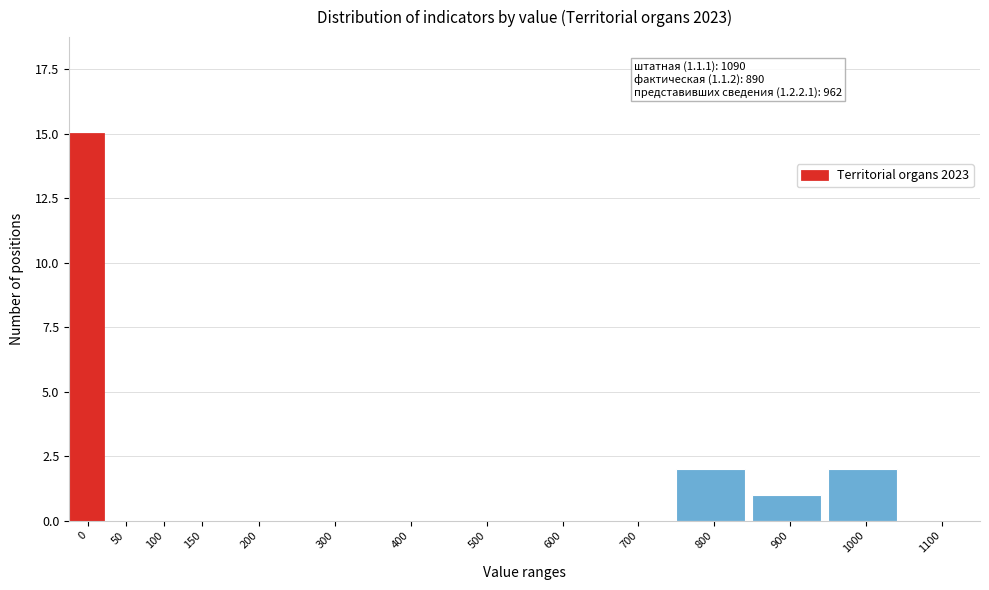

Reading left to right, extract all data points from this chart.

0=15	50=0	100=0	150=0	200=0	300=0	400=0	500=0	600=0	700=0	800=2	900=1	1000=2	1100=0